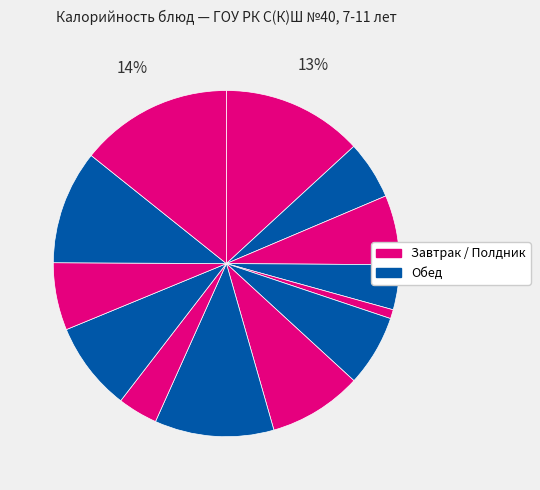

Count the number of slices in the pie.

13